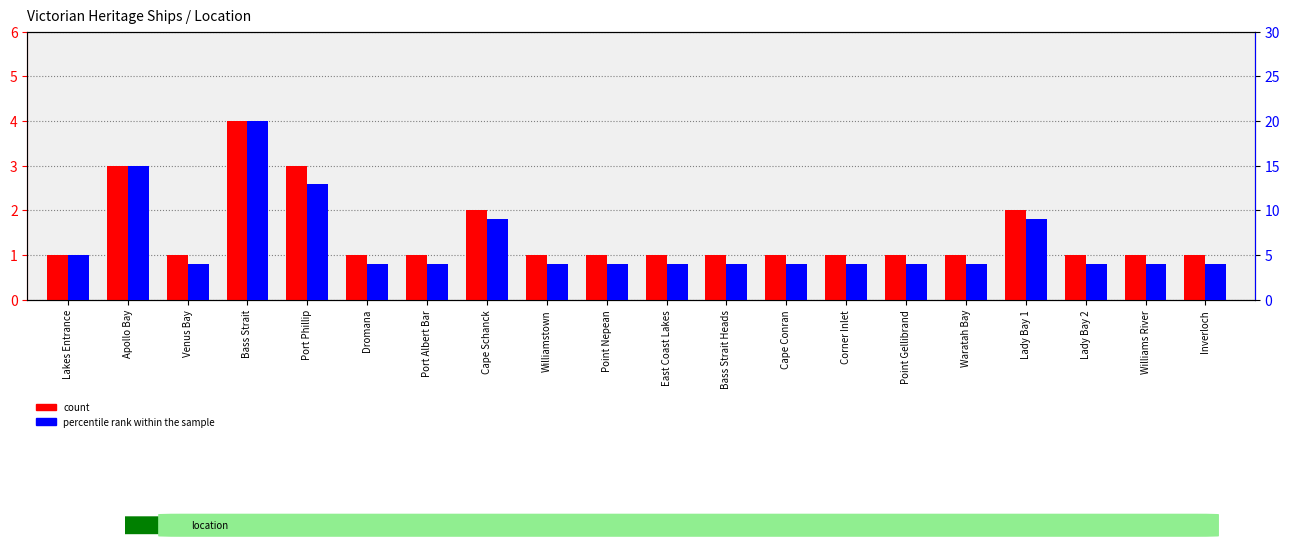

Rank the series at Point Gellibrand from lowest to highest value.

count, percentile rank within the sample